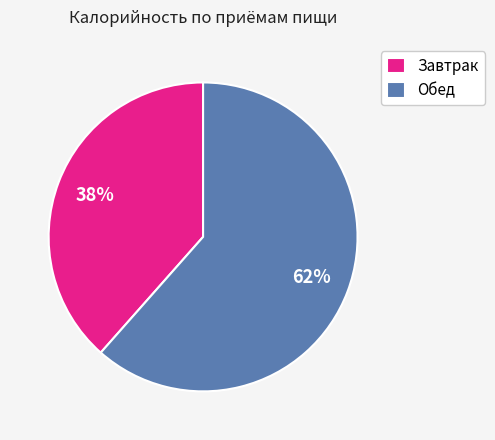

What is the smallest slice in the pie chart?

Завтрак